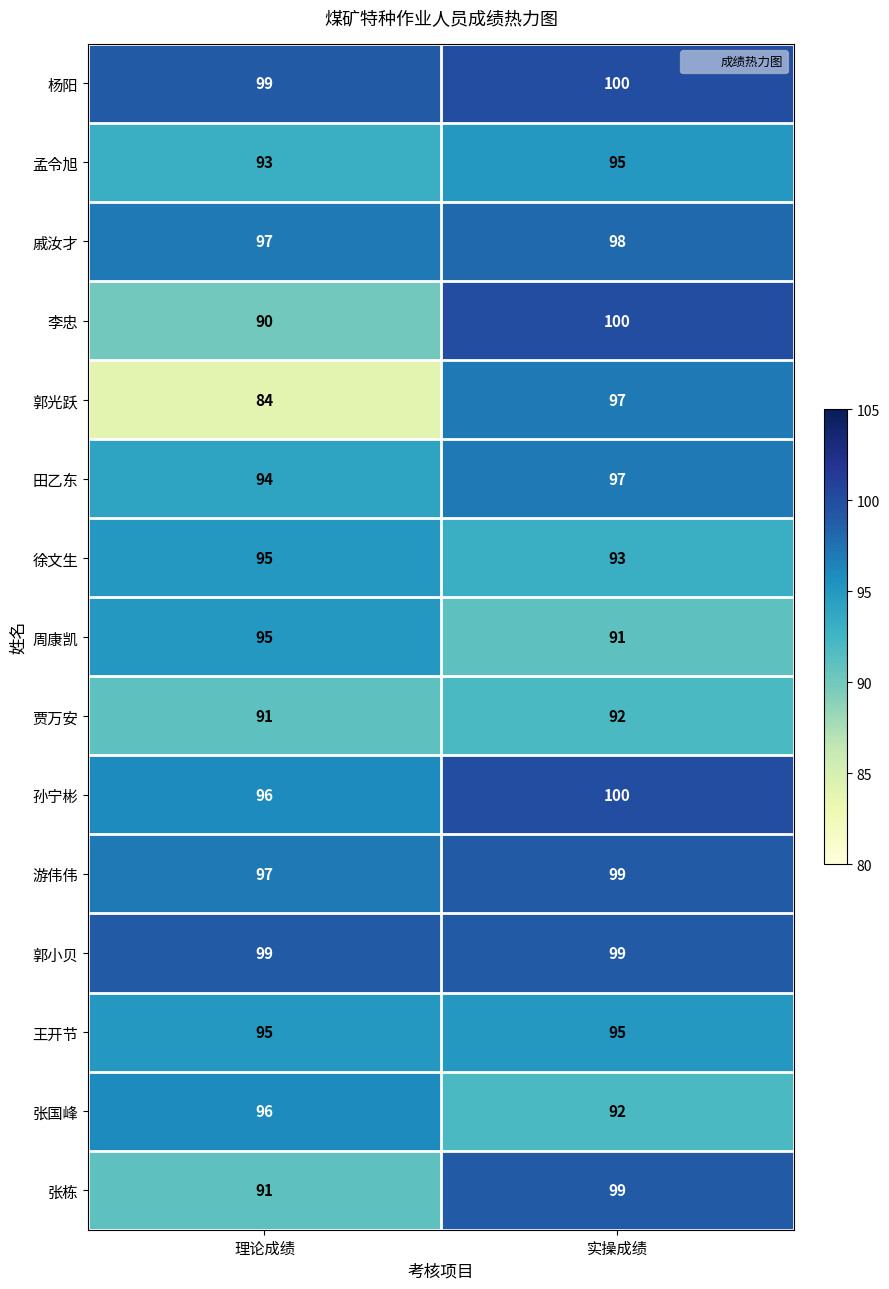

At which category is the sum across all series the highest?

实操成绩